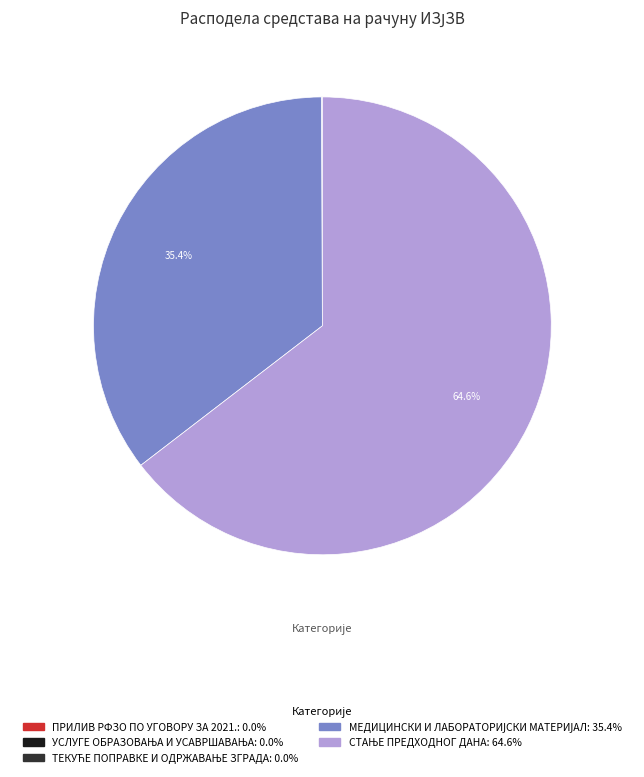

Is there a majority slice in this chart?

Yes